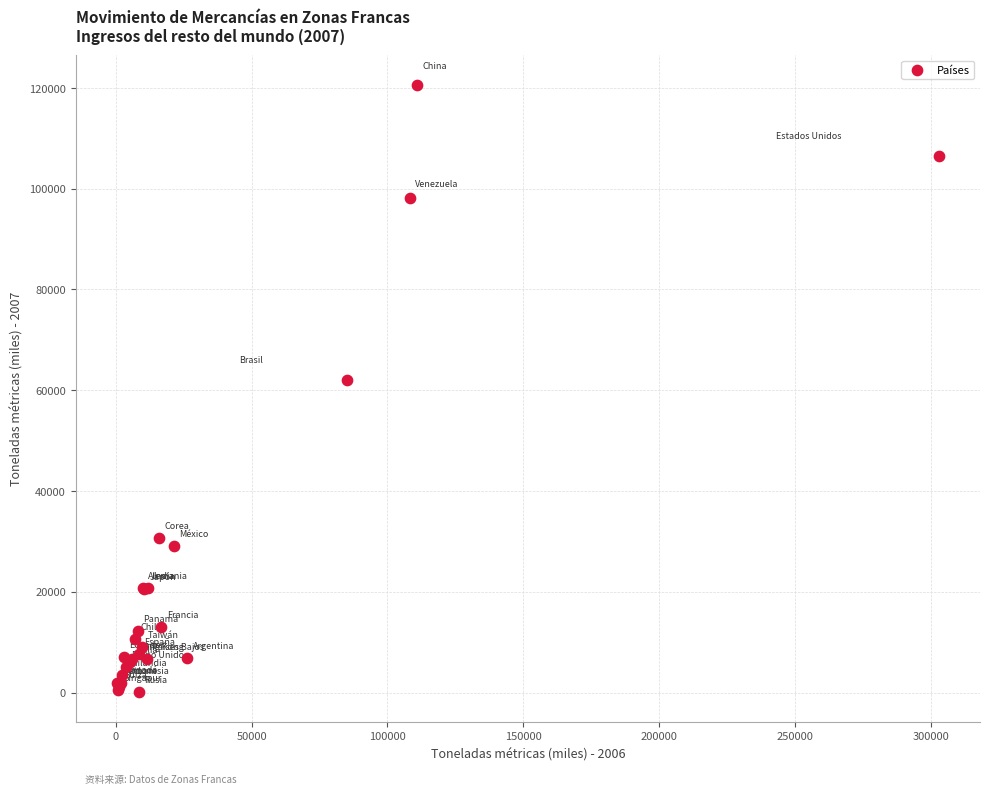

What Y value in the scatter plot is closest to 60351?

62119.4